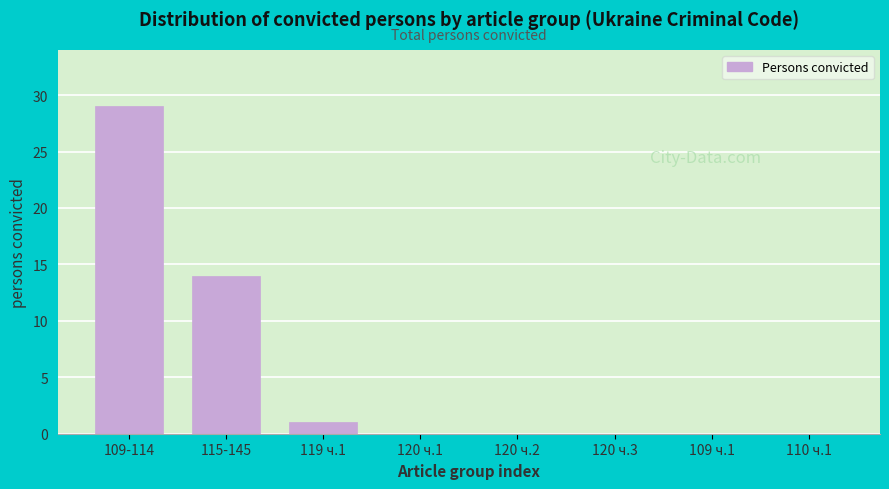

Reading left to right, what are all the values shown in this chart?

109-114=29	115-145=14	119 ч.1=1	120 ч.1=0	120 ч.2=0	120 ч.3=0	109 ч.1=0	110 ч.1=0